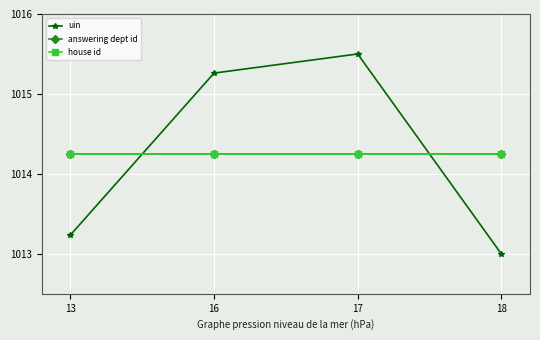

Does the chart have visible grid lines?

Yes